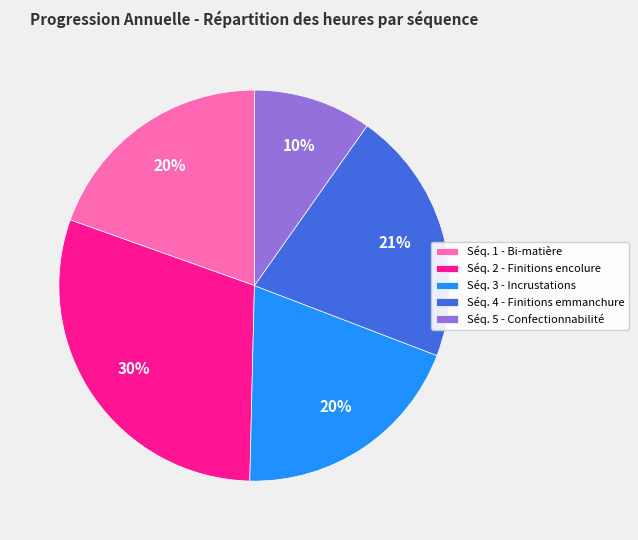

How many segments does this pie chart have?

5